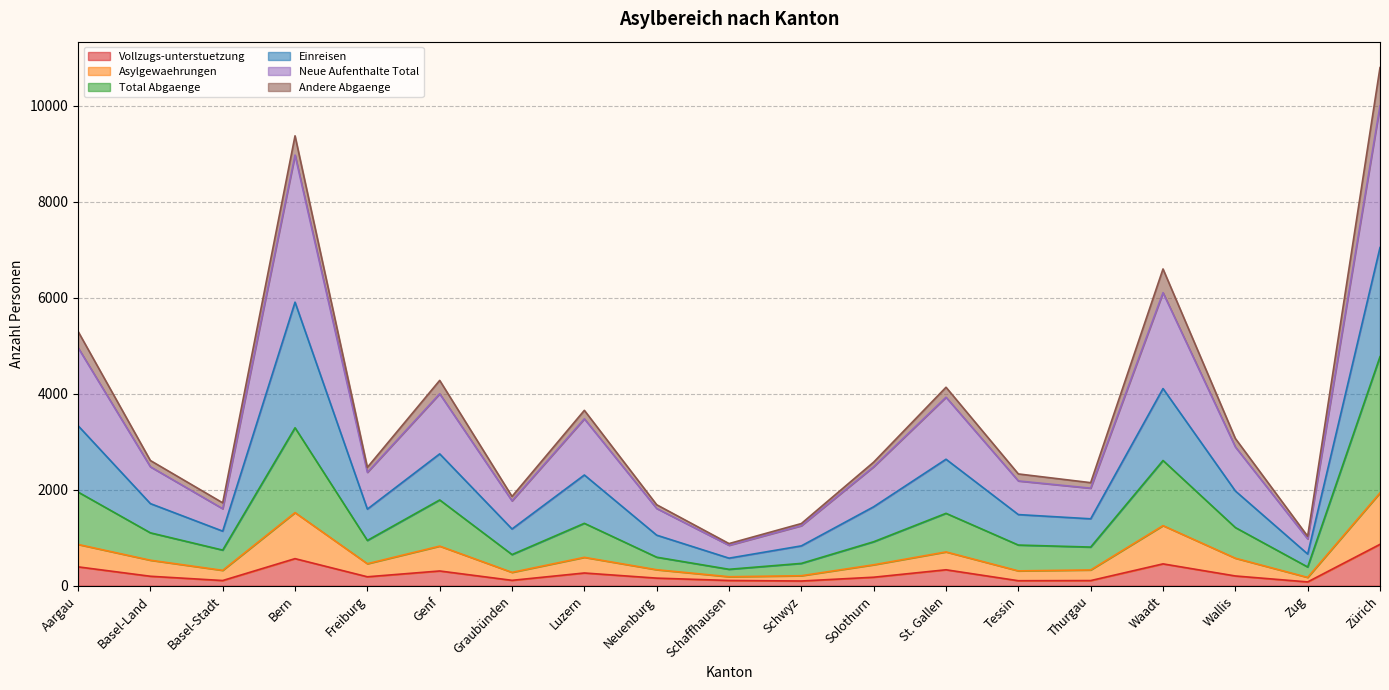

What is the highest value of the Vollzugs-unterstuetzung series?

863